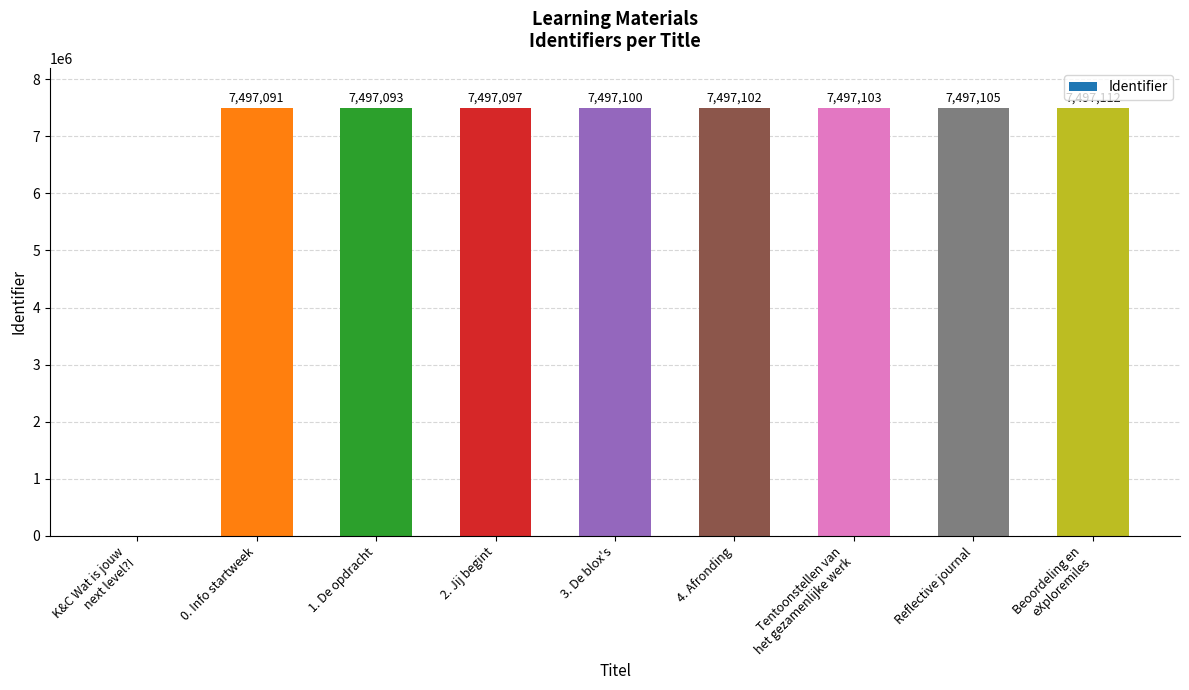

At which label is the value closest to 3748556?

0. Info startweek